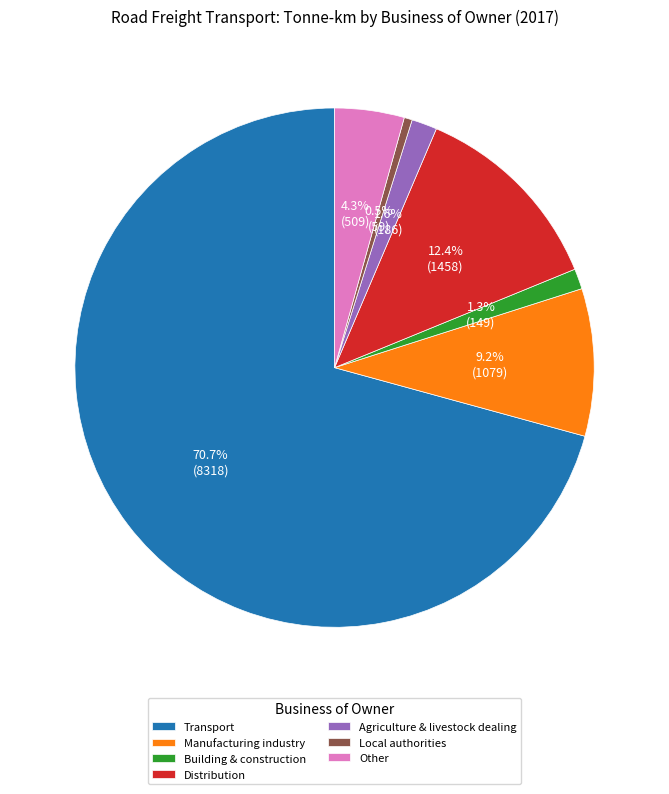

Between Agriculture & livestock dealing and Transport, which is larger?

Transport